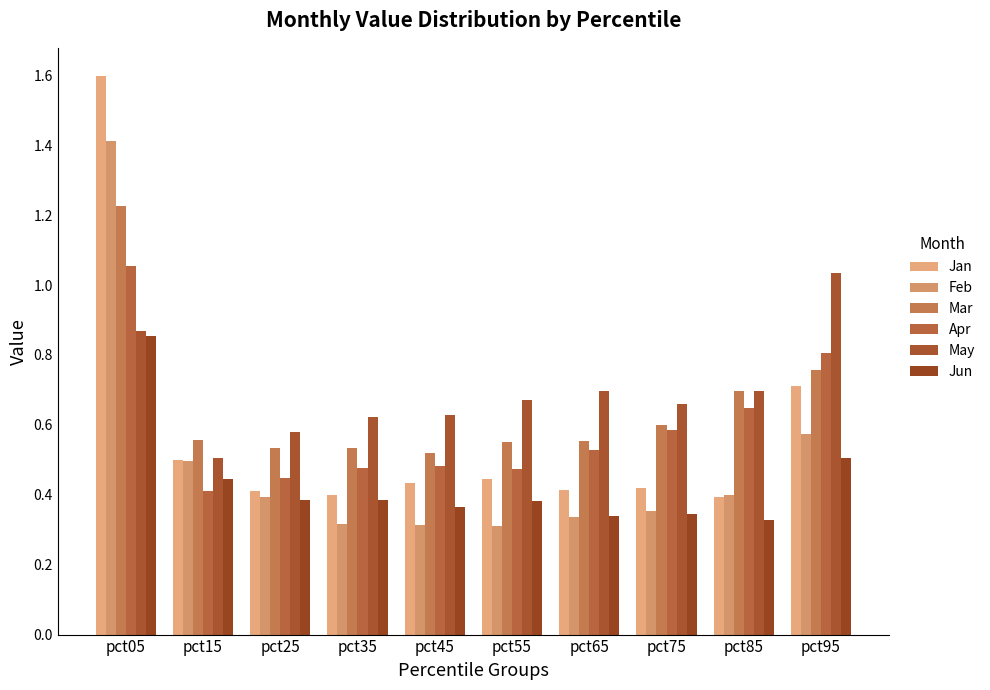

Is it true that May equals 0.7 at pct85?

True